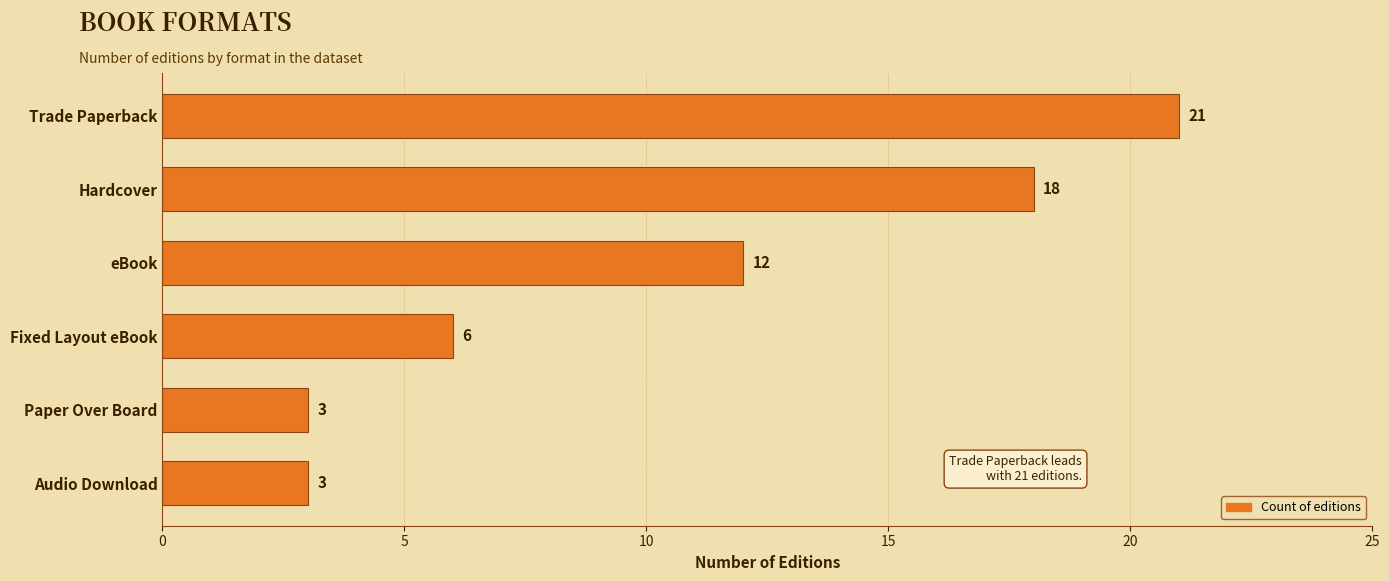

What is the difference between the maximum and second lowest values?

18